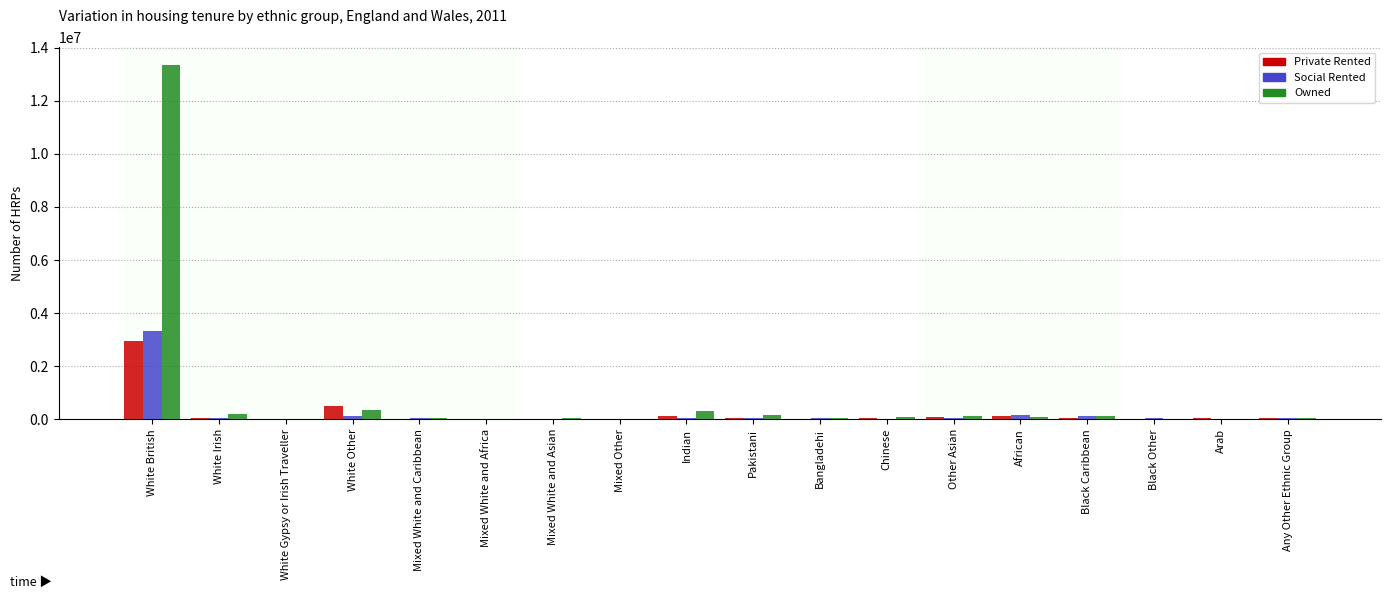

Where does the Social Rented series first go above 36548?

White British